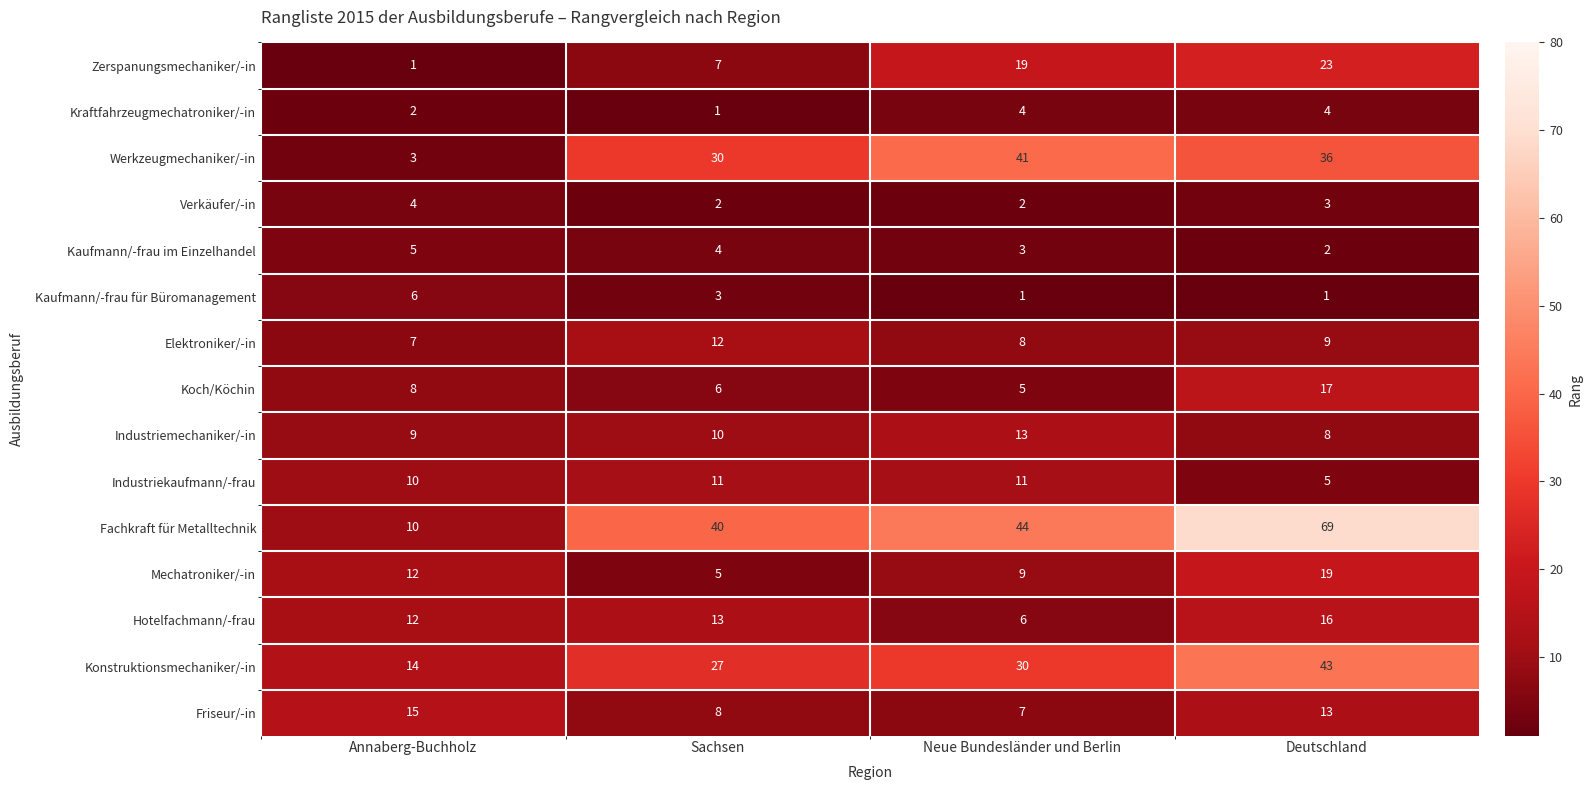

What is the minimum value shown in the chart?

1